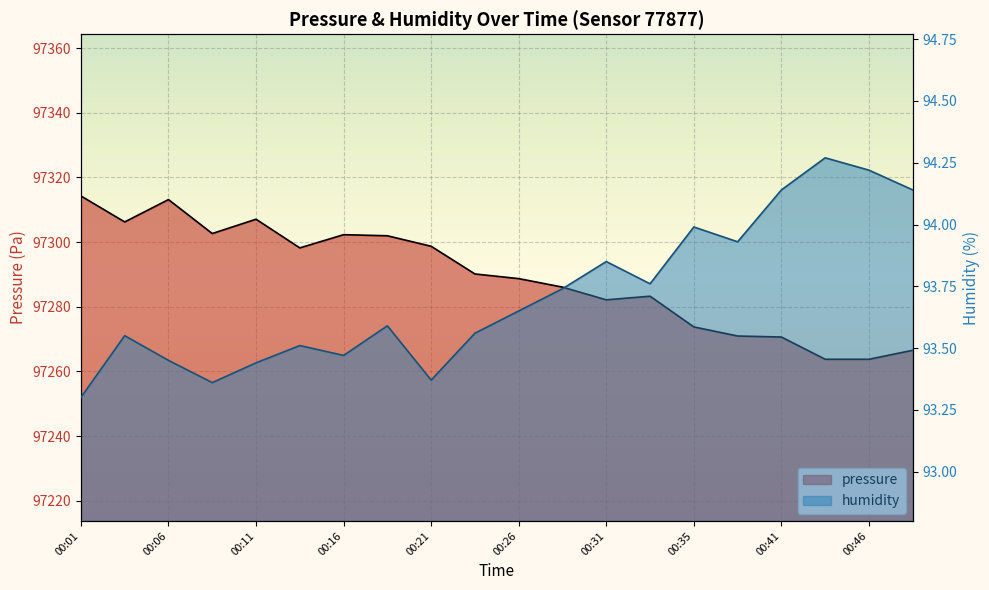

Which has a higher value, 00:13 or 00:43?

00:13